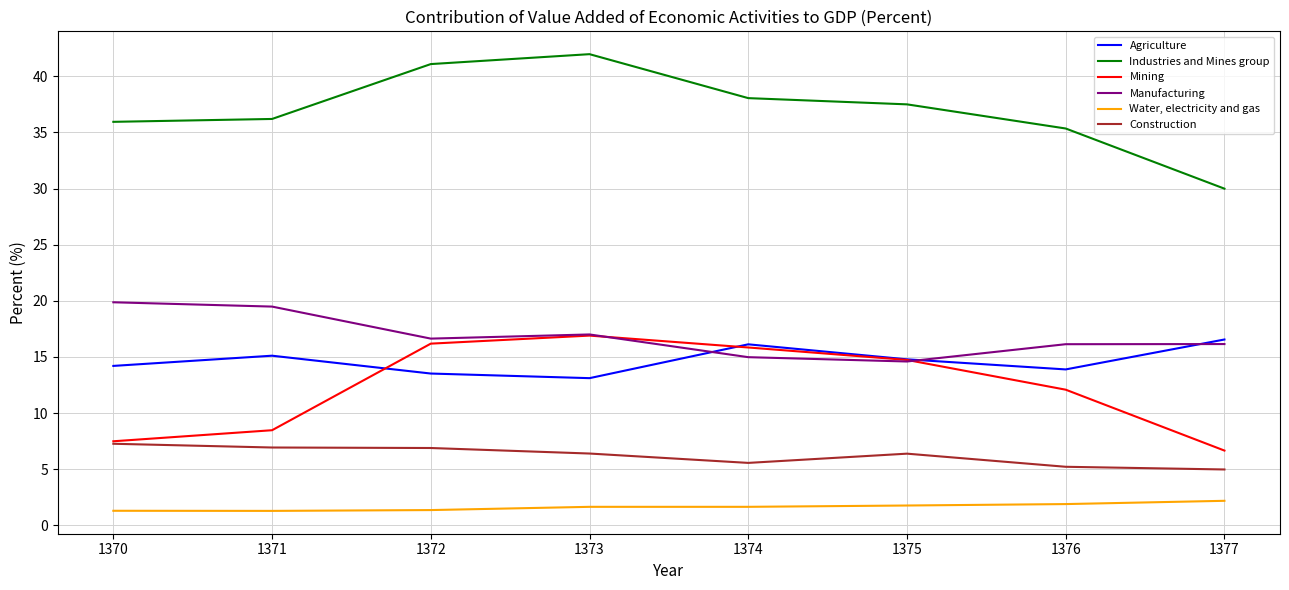

The Mining series shows 16.9 at 1373. True or false?

True